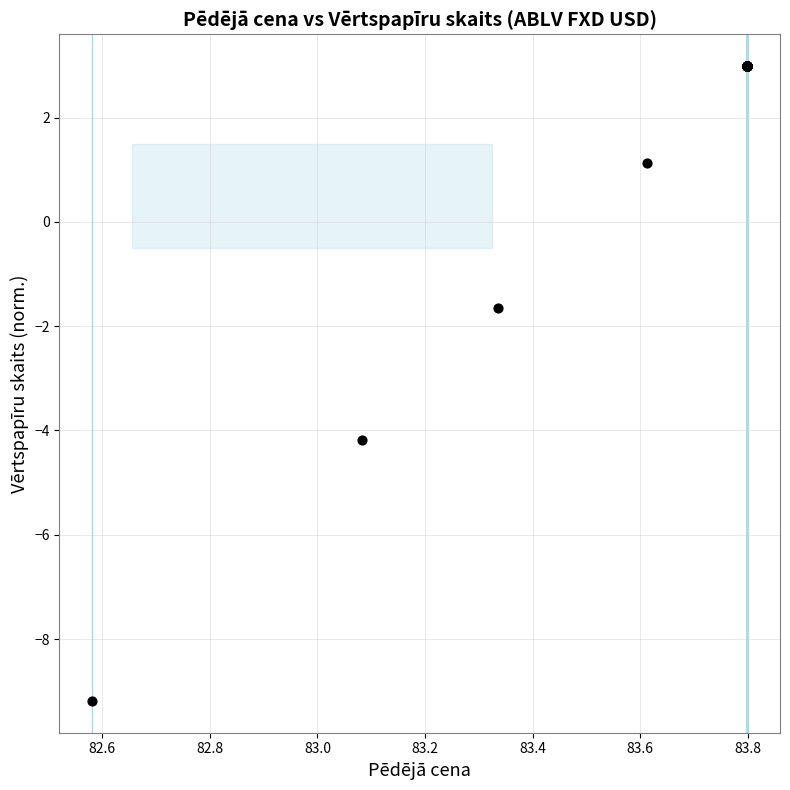

What Y value in the scatter plot is closest to -3?

-4.2